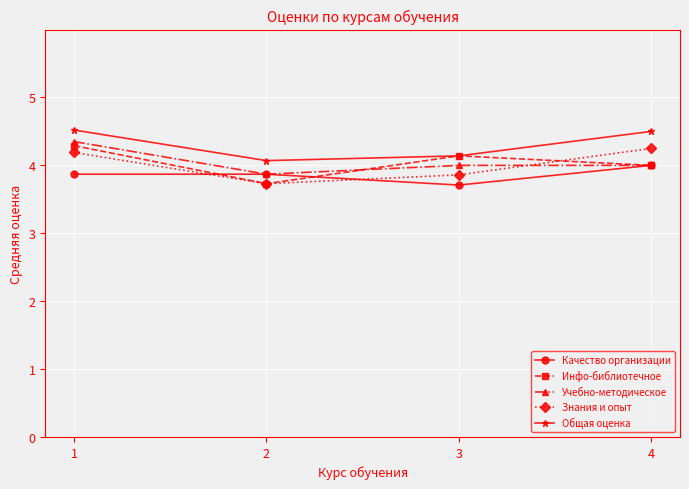

The Знания и опыт series shows 6.9 at 1. True or false?

False